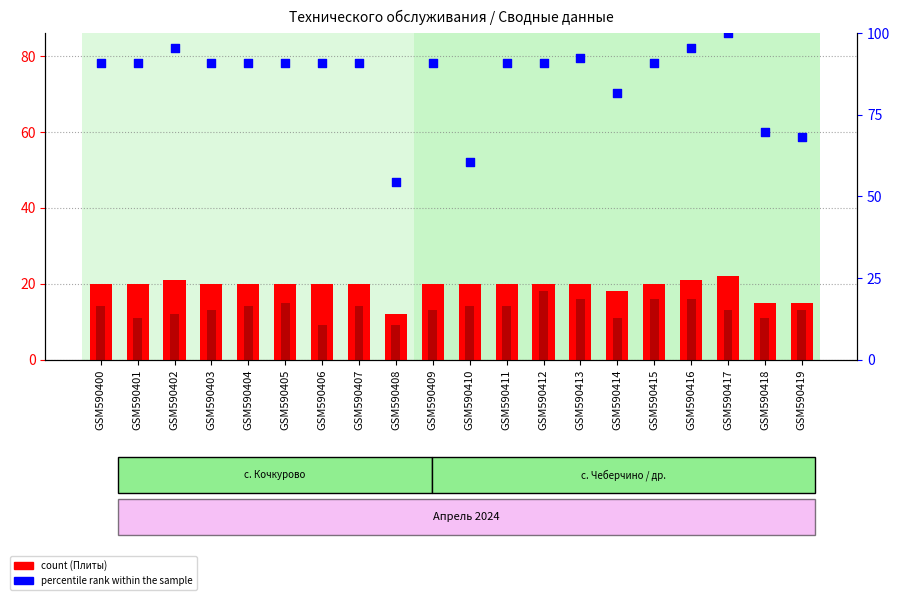

Which series reaches the maximum Y coordinate?

percentile rank within the sample